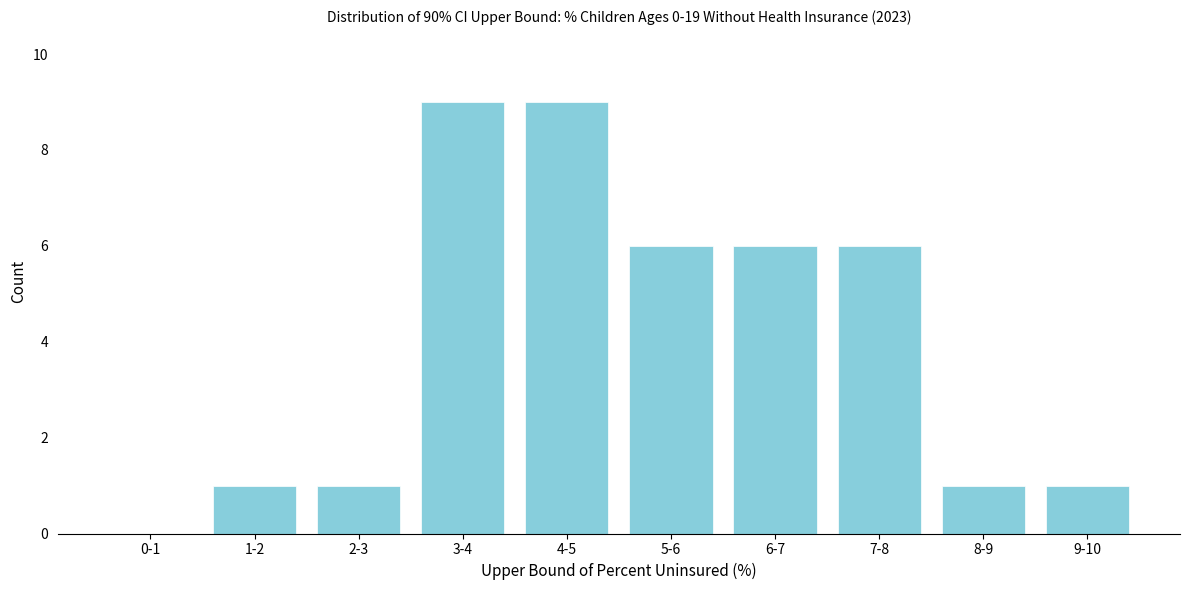

Reading left to right, extract all data points from this chart.

0-1=0	1-2=1	2-3=1	3-4=9	4-5=9	5-6=6	6-7=6	7-8=6	8-9=1	9-10=1